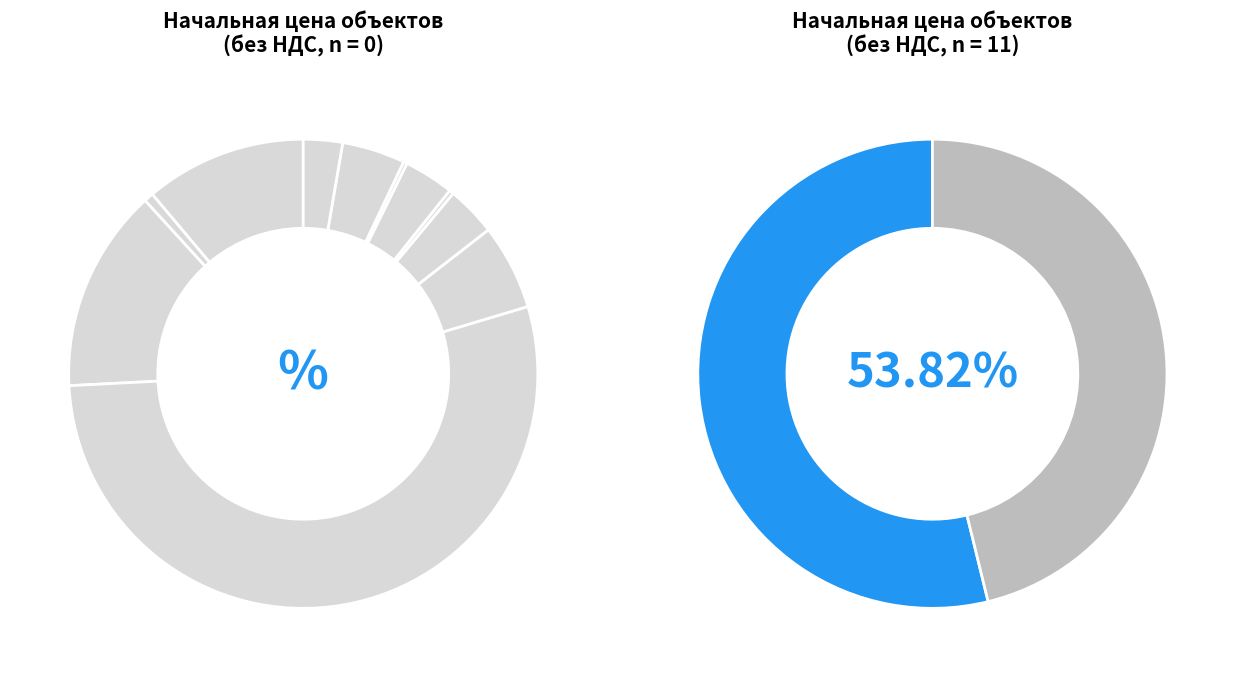

What is the largest slice in the pie chart?

Здание механическая мастерская